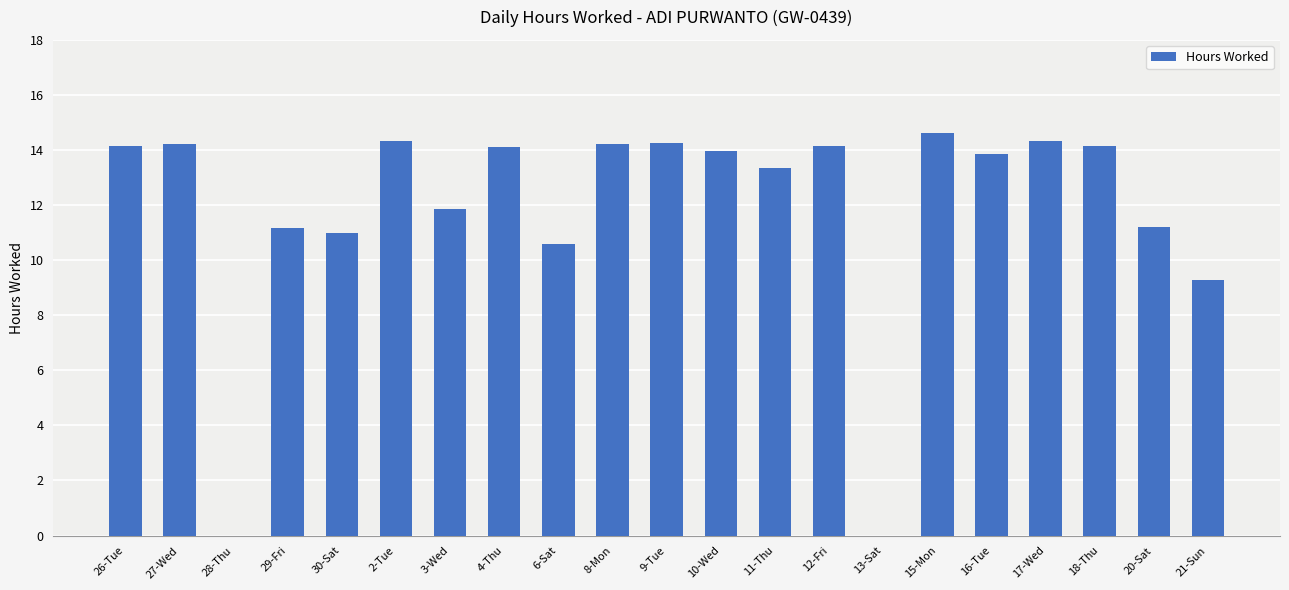

What is the maximum value shown in the chart?

14.6